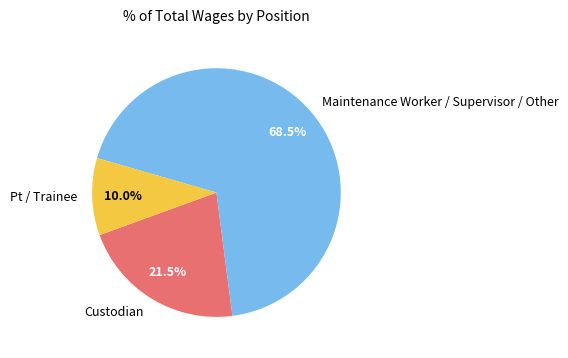

Rank the categories by value from highest to lowest.

Maintenance Worker / Supervisor / Other, Custodian, Pt / Trainee